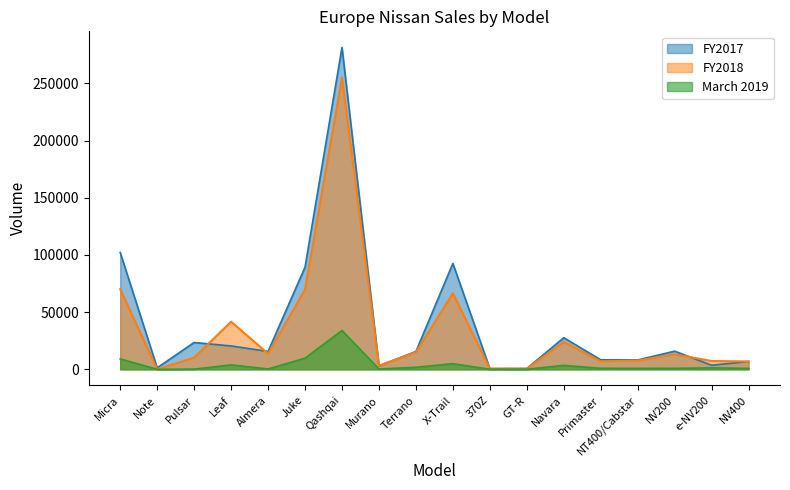

What position from the right is NV400?

1